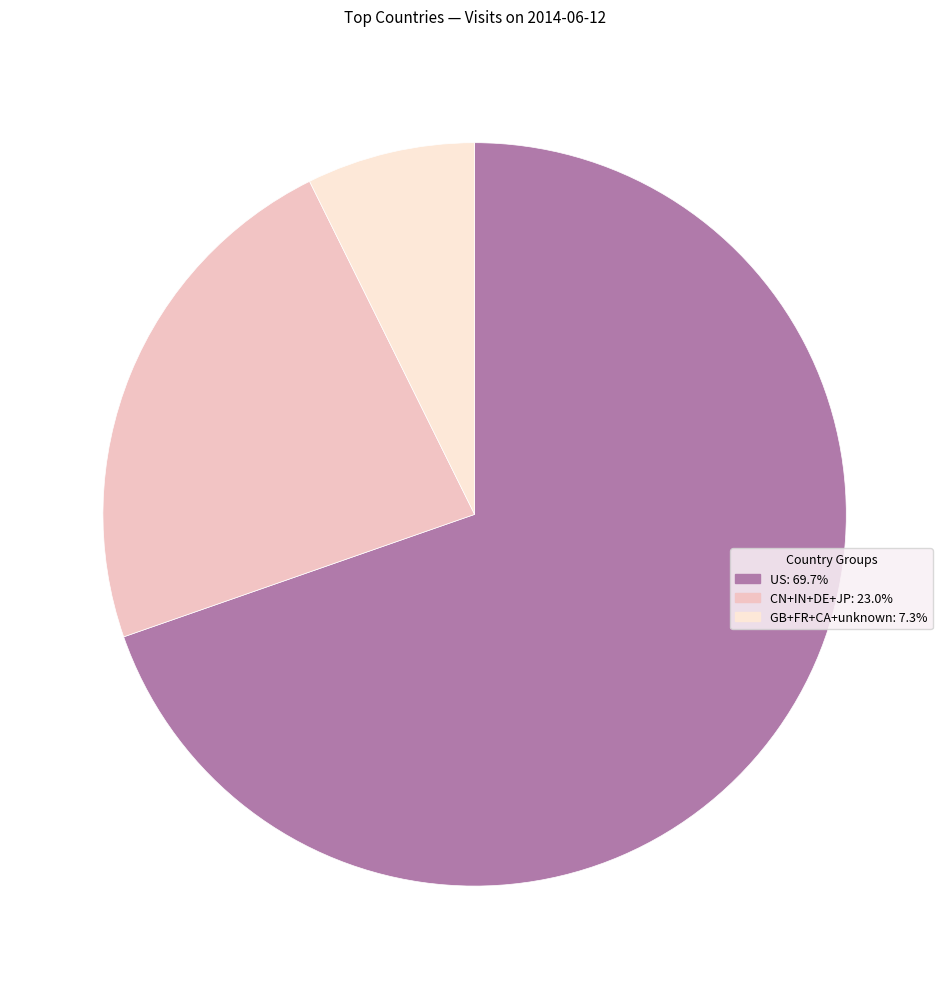

Does any single category account for the majority?

Yes